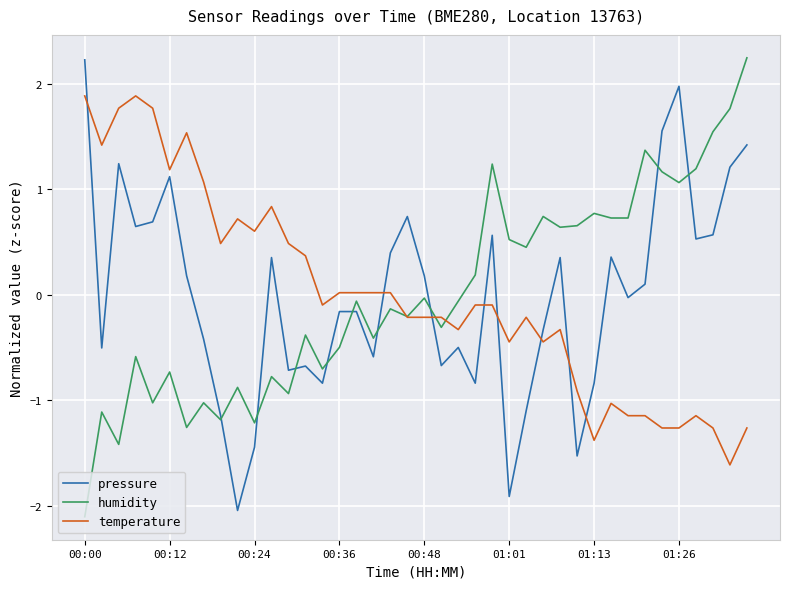

At which label does humidity reach its minimum?

00:00